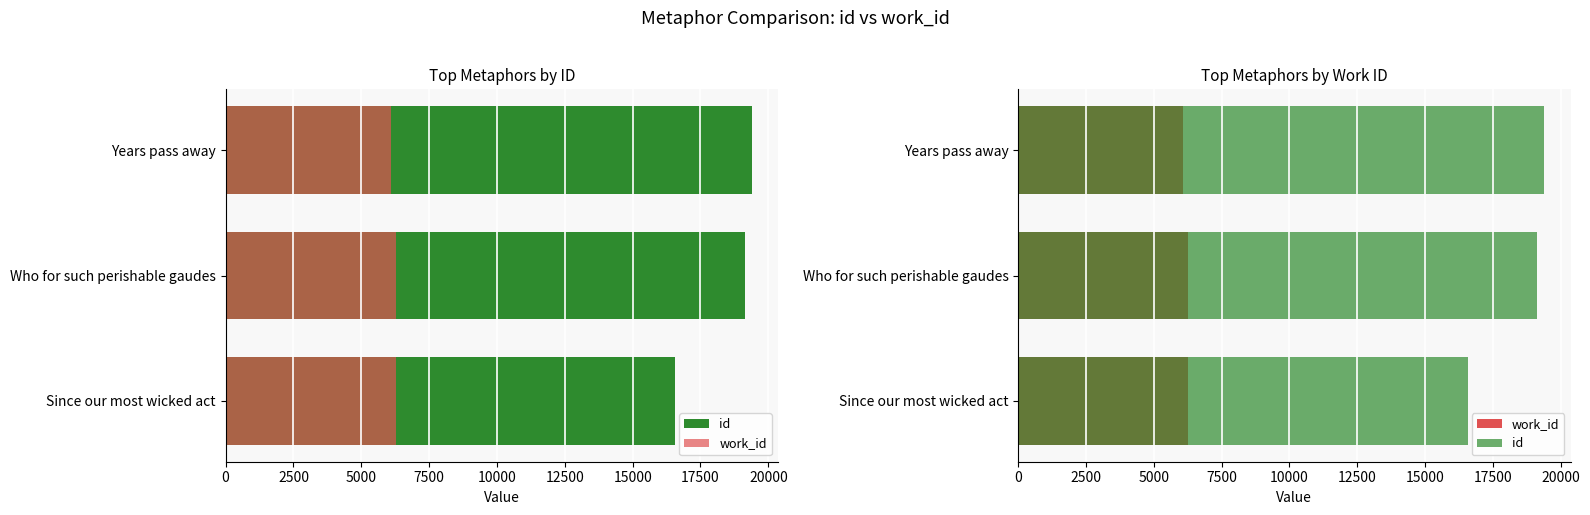

Is the value of work_id at Who for such perishable gaudes greater than the value of id at Since our most wicked act?

No